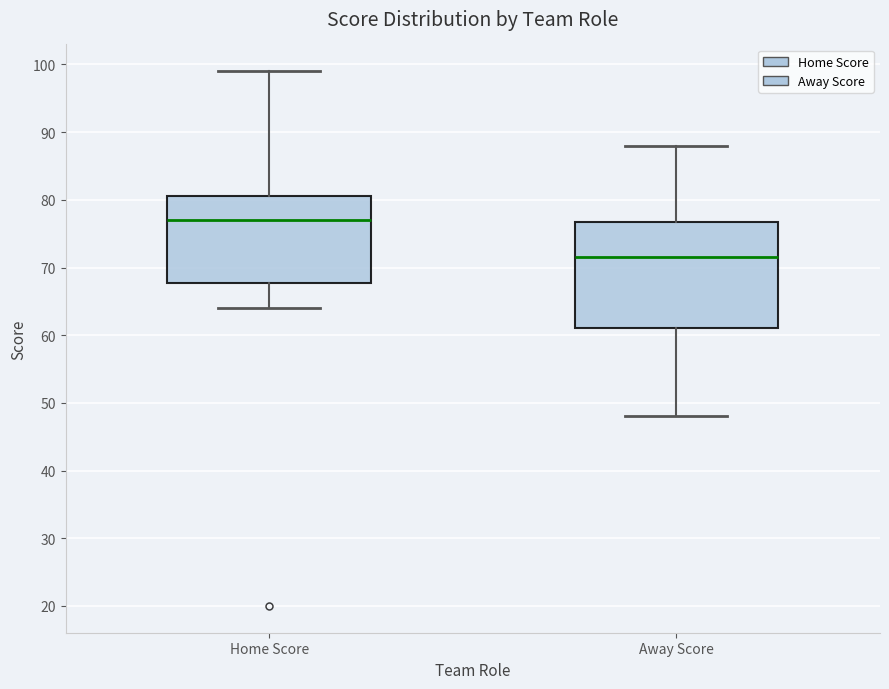

Reading left to right, transcribe this box plot: for each box, give where its median line is, the range the box spans, and where its two whiskers end, as read against the y-axis. The values are not printed on the chart, so give them approximately, as read against the axis.

Home Score: median 77, box 68 to 81, whiskers 64 to 99
Away Score: median 72, box 61 to 77, whiskers 48 to 88